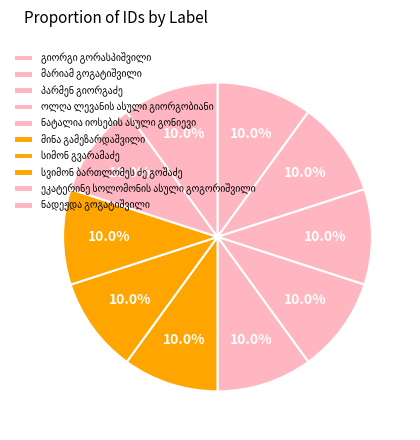

Does ნადეჟდა გოგატიშვილი account for over 50% of the chart?

No